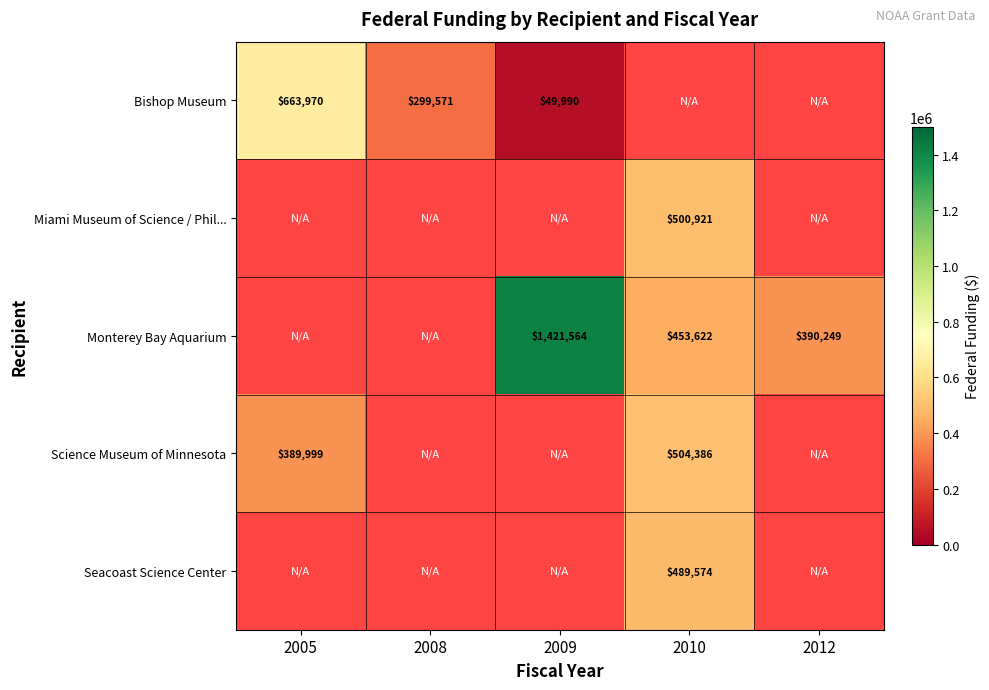

Is it true that Science Museum of Minnesota equals 231746 at 2010?

False